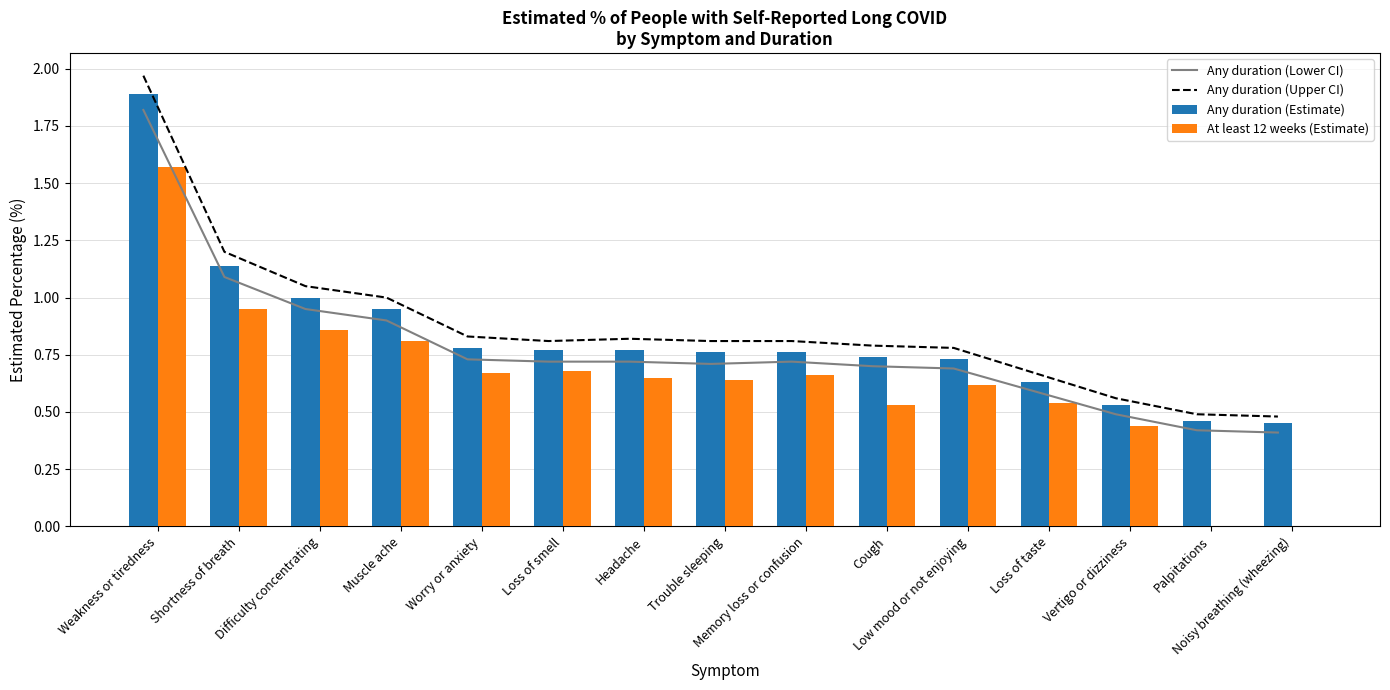

Between Worry or anxiety and Loss of taste, which series saw the biggest shift?

Any duration (Upper CI)